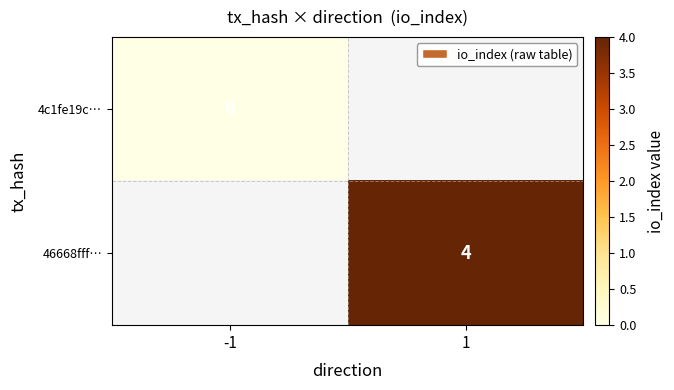

At which category does the chart reach its minimum across all series?

-1